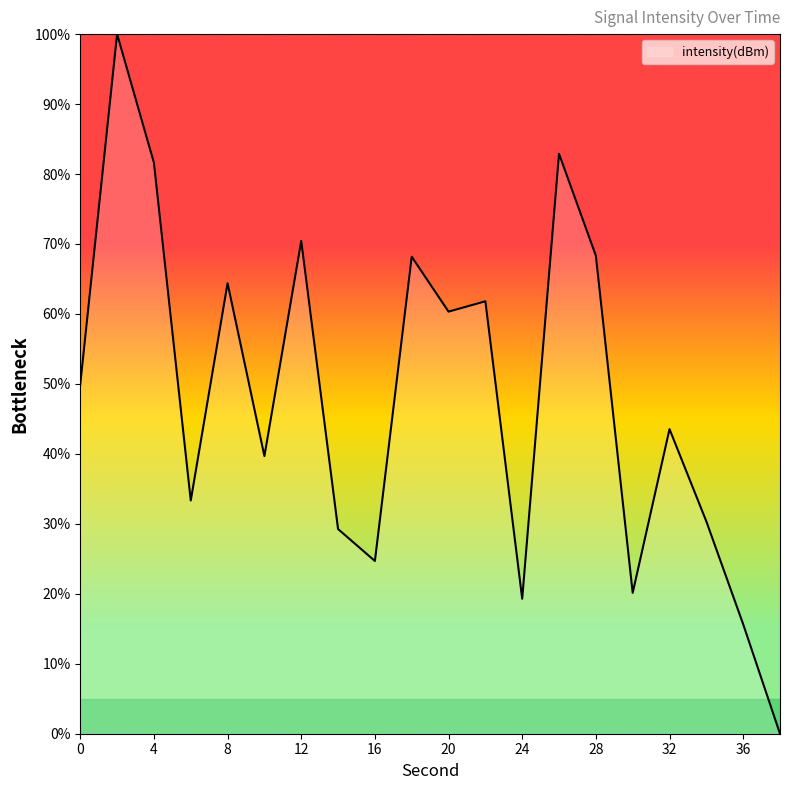

How many series are shown in this chart?

1